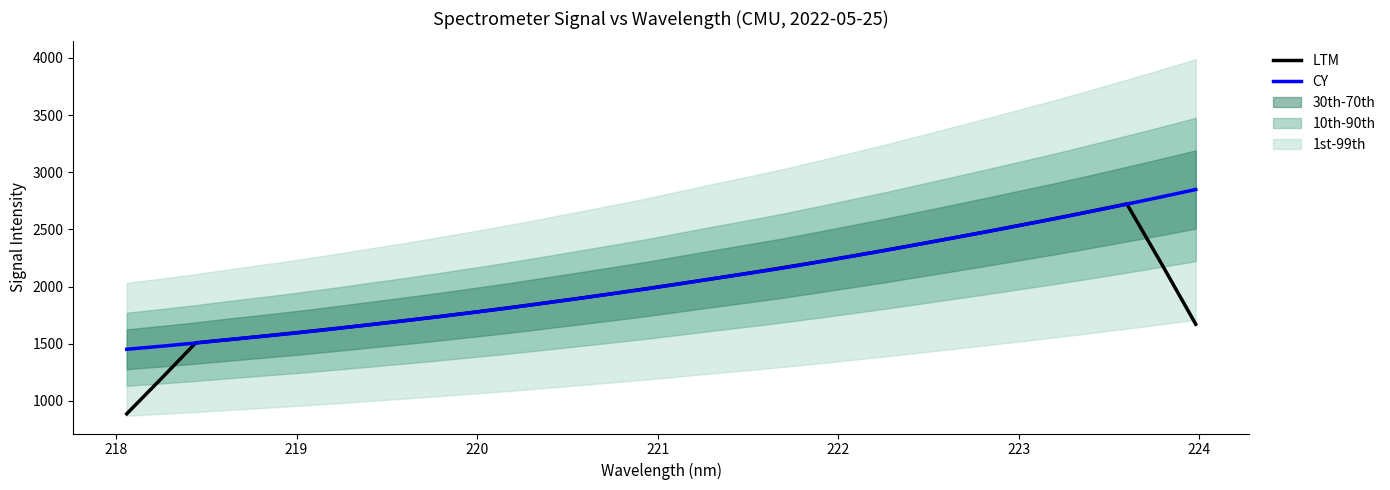

After their last crossing, which series has the higher values: LTM or CY?

CY